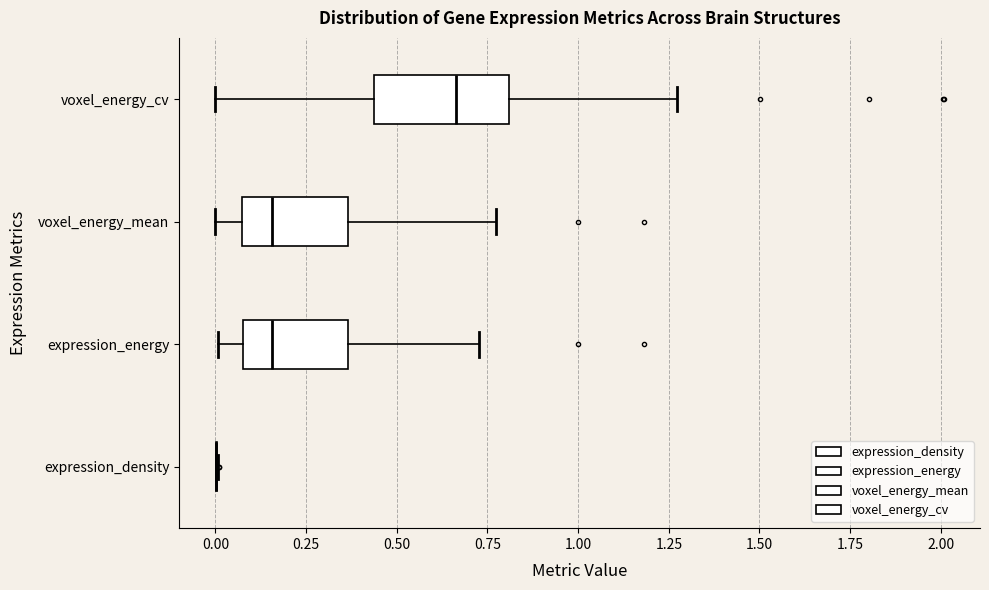

Reading bottom to top, read every box against the x-axis: the position of its median line, the range the box covers, and the ends of its whiskers. The values are not printed on the chart, so give them approximately, as read against the axis.

expression_density: box collapsed to a line at 0.00, whiskers 0.00 to 0.00
expression_energy: median 0.15, box 0.05 to 0.35, whiskers 0.00 to 0.75
voxel_energy_mean: median 0.15, box 0.05 to 0.35, whiskers 0.00 to 0.75
voxel_energy_cv: median 0.65, box 0.45 to 0.80, whiskers 0.00 to 1.25